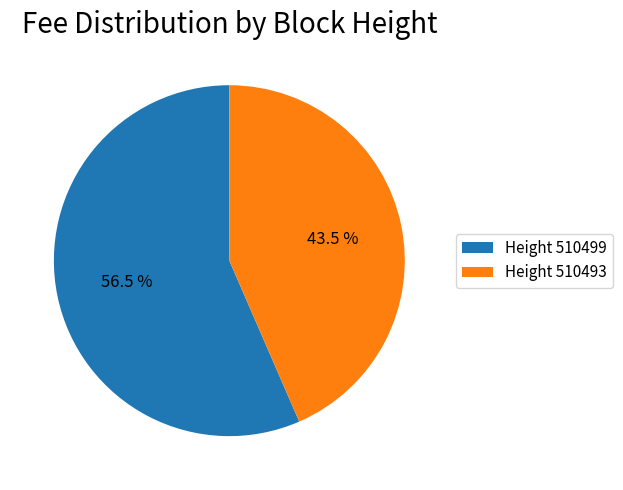

Which slice is the smallest?

Height 510493